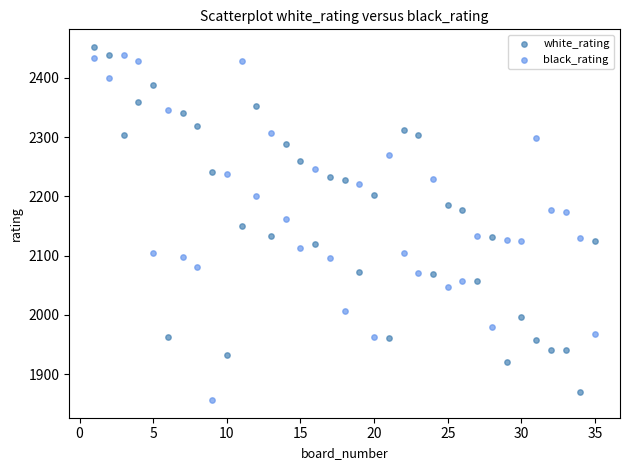

What is the X range (max minus min) for the scatter plot?

34